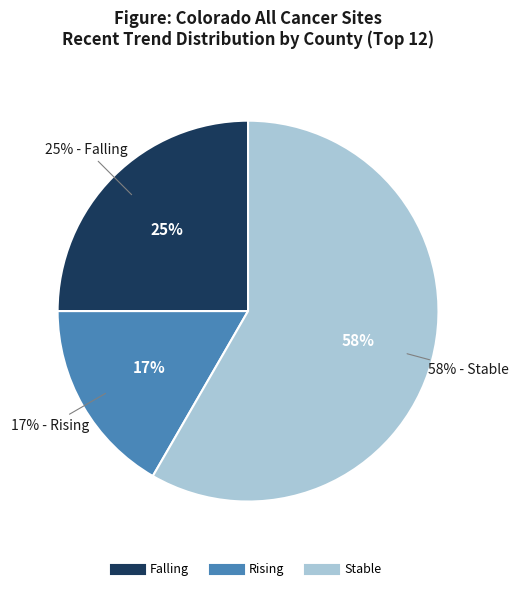

Does stable account for over 50% of the chart?

Yes